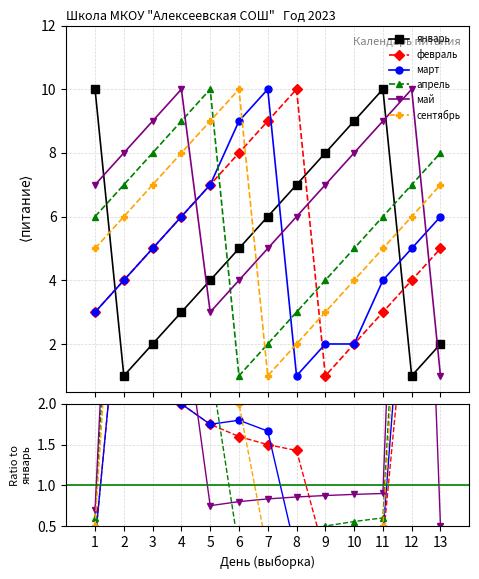

True or false: февраль has a value of 1.0 at 8.

False